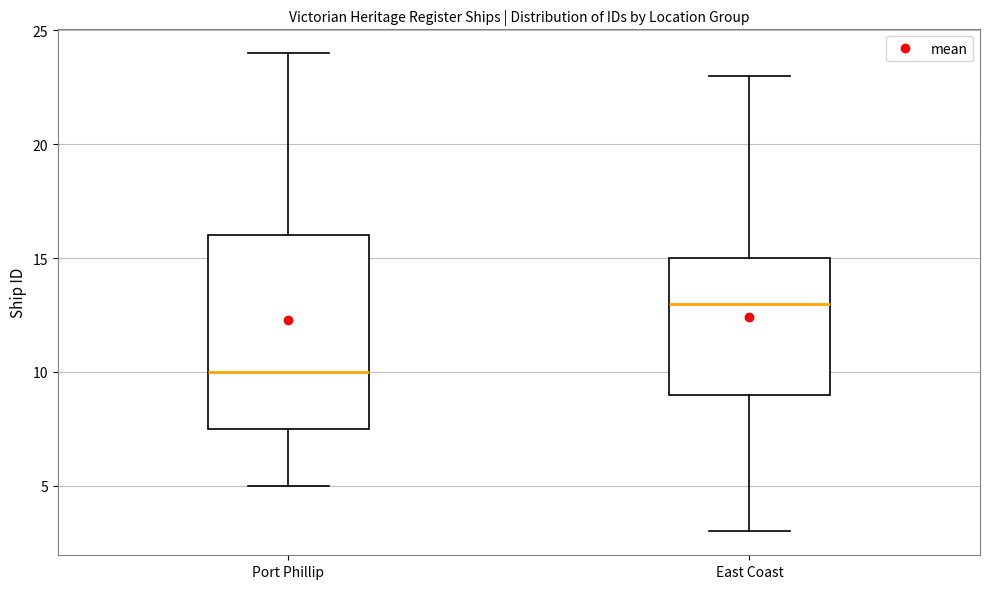

Where is the upper edge of the box for East Coast on the y-axis? The values are not printed on the chart, so give them approximately, as read against the axis.

15.0